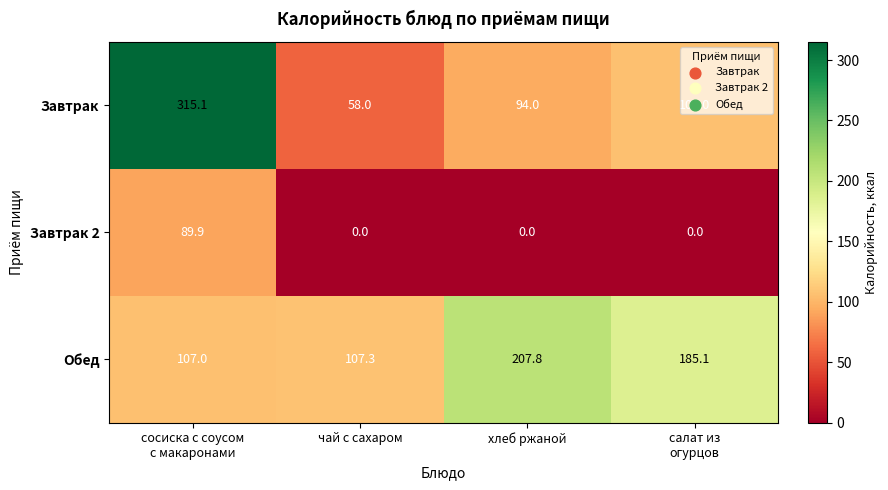

What is the maximum value shown in the chart?

315.1